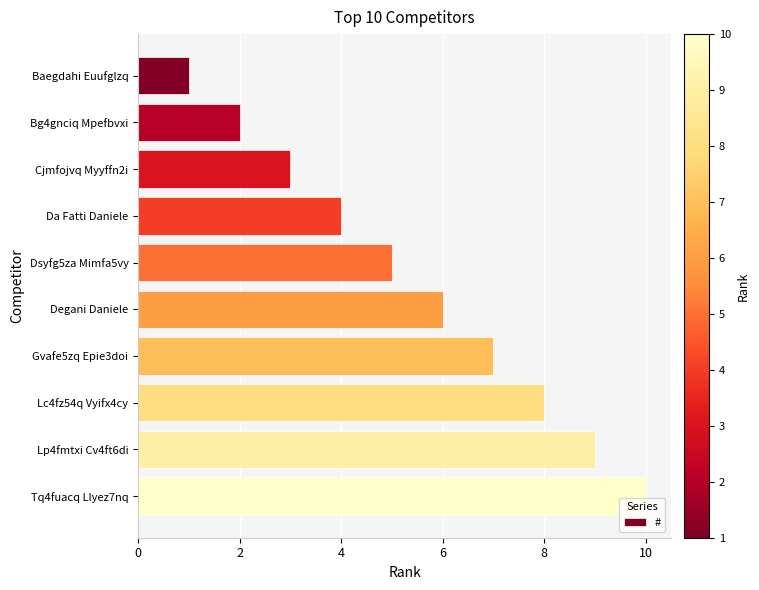

What is the difference between the maximum and second lowest values?

8